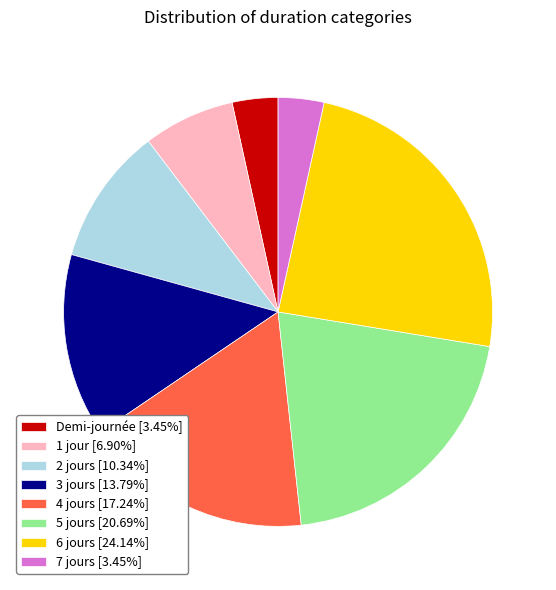

Count the number of slices in the pie.

8